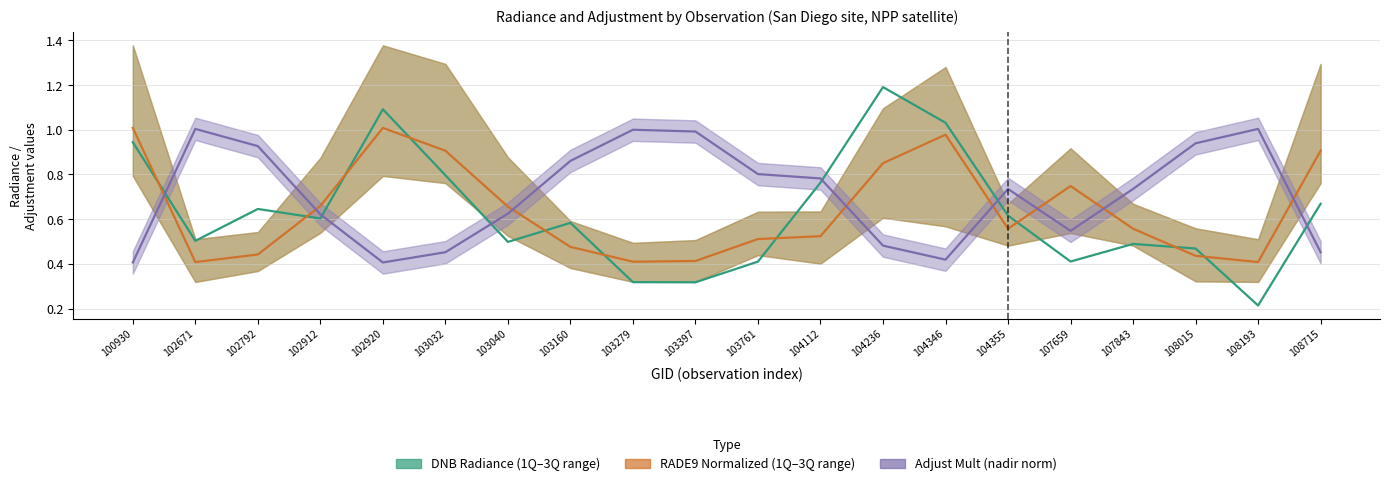

What is the spread (max minus min) of values at 102792?

0.5